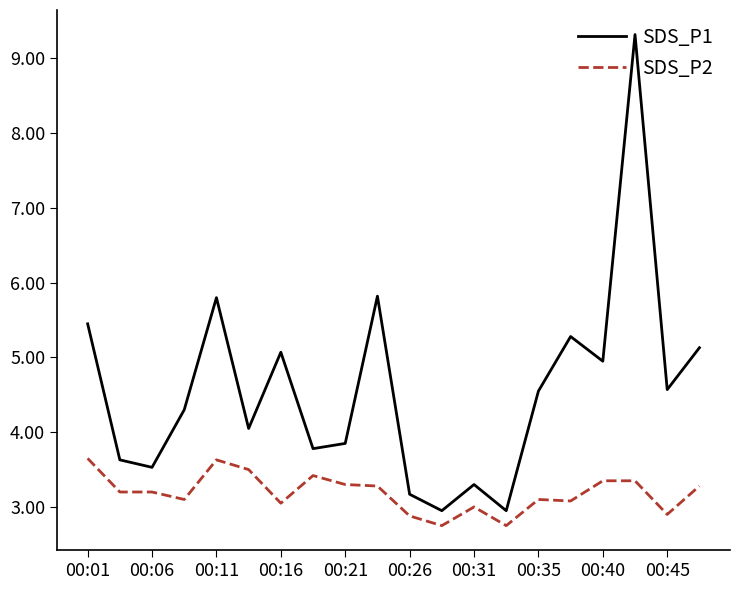

What is the lowest value of the SDS_P2 series?

2.8